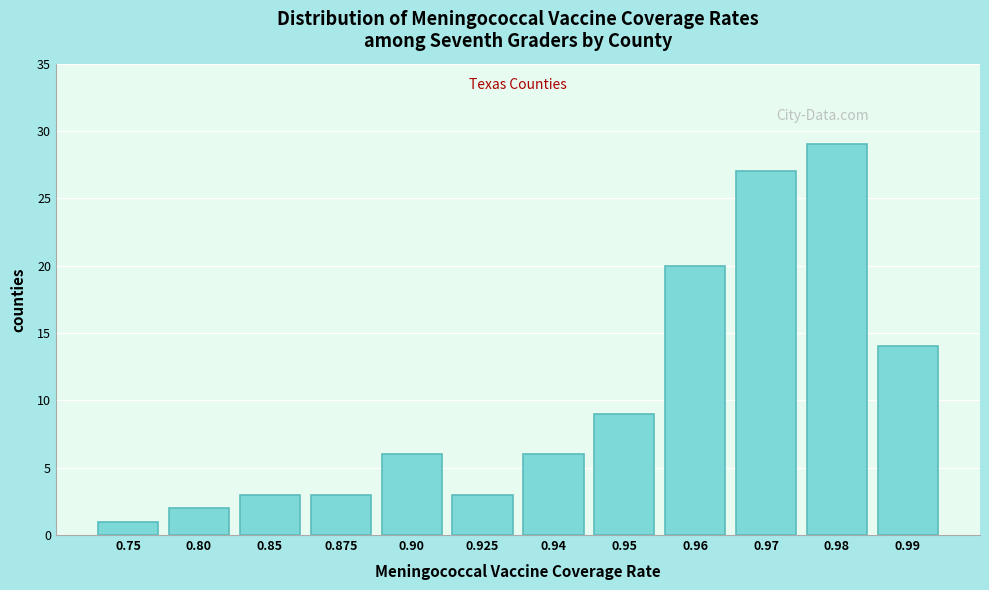

Reading left to right, transcribe all the data shown in this chart.

0.75=1	0.80=2	0.85=3	0.875=3	0.90=6	0.925=3	0.94=6	0.95=9	0.96=20	0.97=27	0.98=29	0.99=14